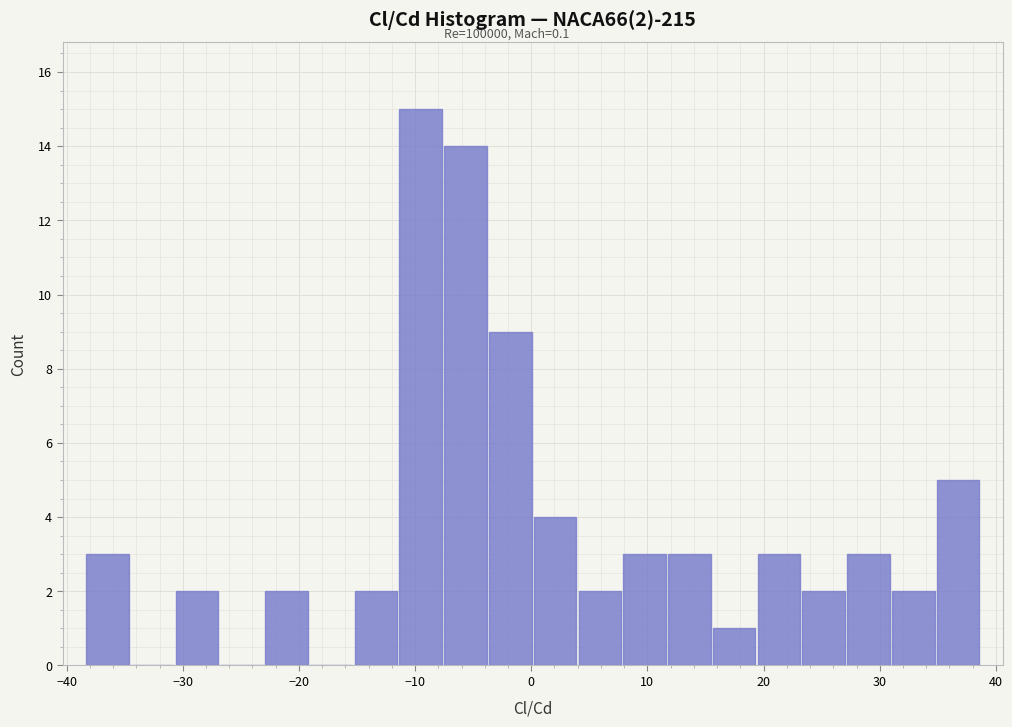

Around what value on the x-axis is the tallest bar? Give the approximate position of its centre, as read against the axis.

-10